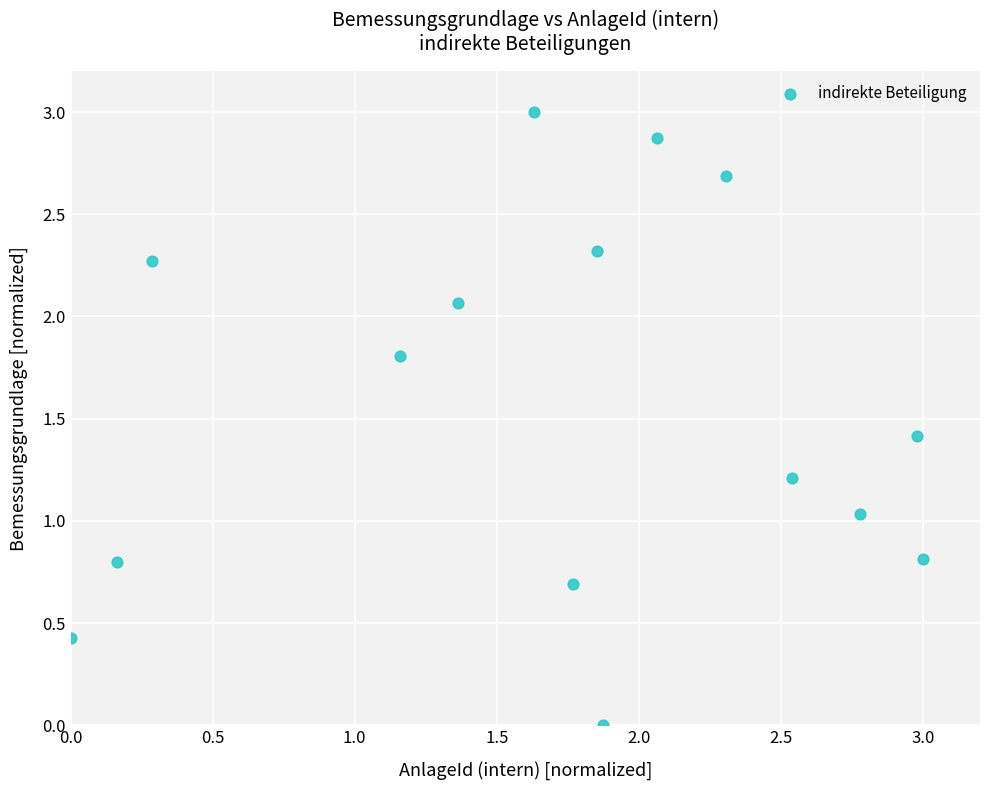

What is the range of X values (max minus min)?

3.0